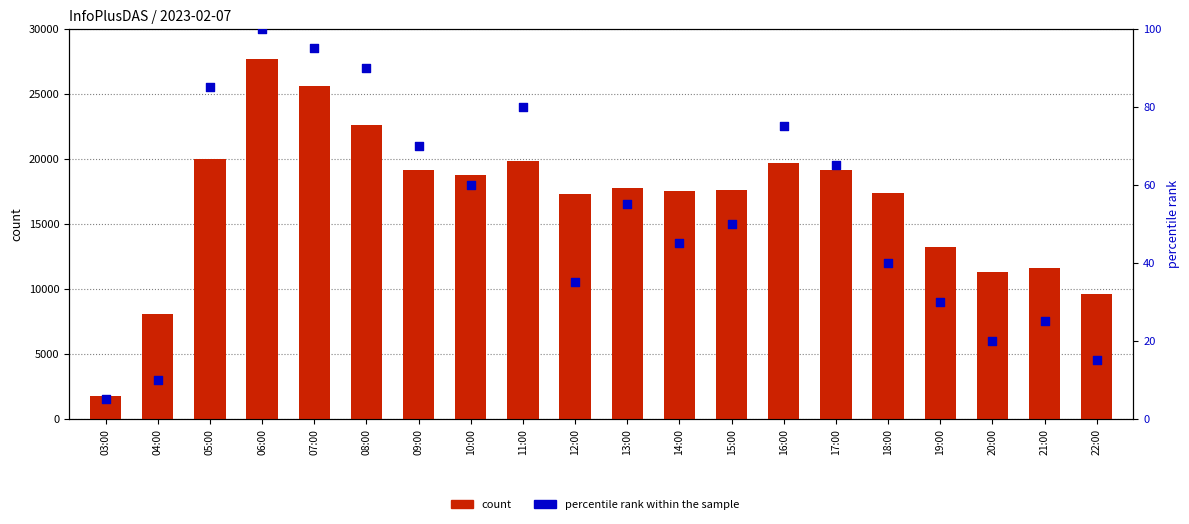

Which series contains the highest Y value?

count